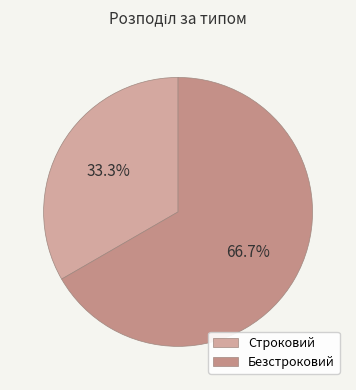

The Строковий slice represents 47% of the pie. True or false?

False